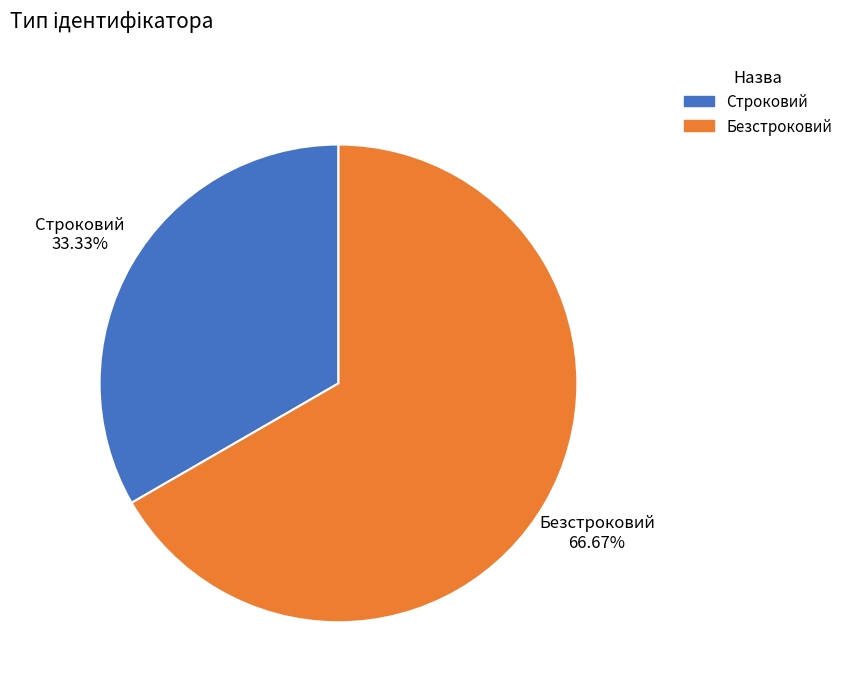

To the nearest percent, what is the difference between the Безстроковий and Строковий slice percentages?

33%